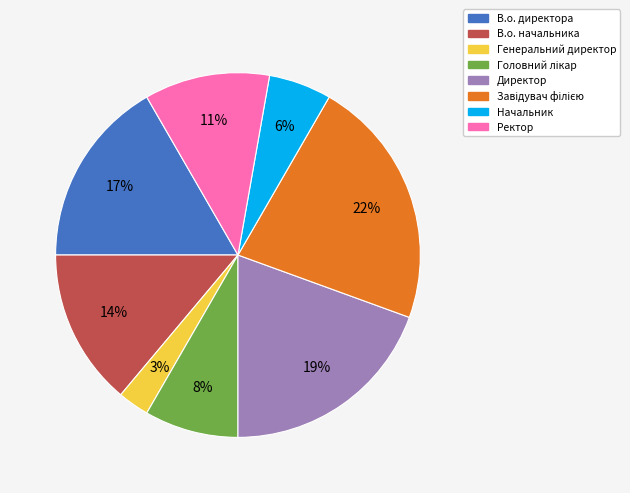

To the nearest percent, what is the difference between the В.о. директора and Начальник slice percentages?

11%